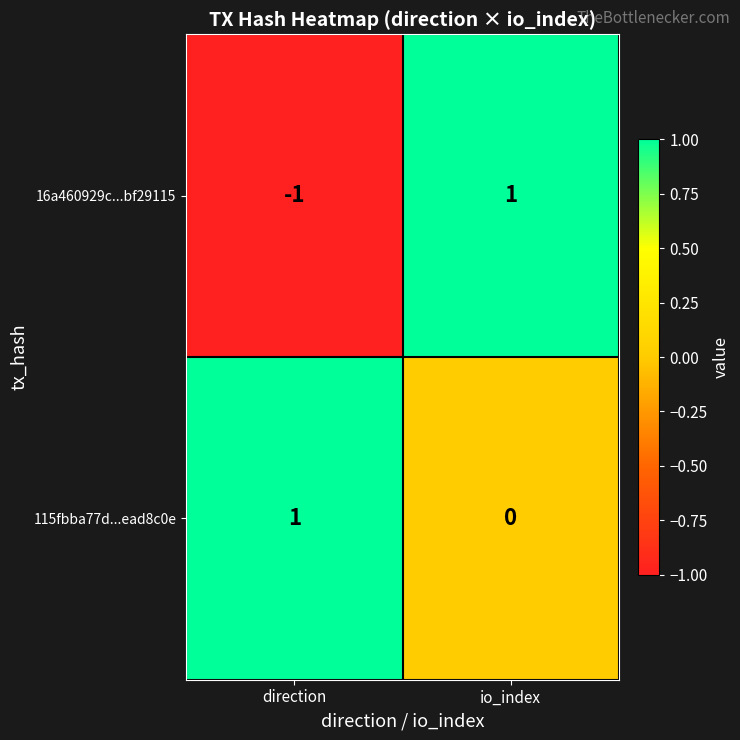

What is the spread (max minus min) of values at io_index?

1